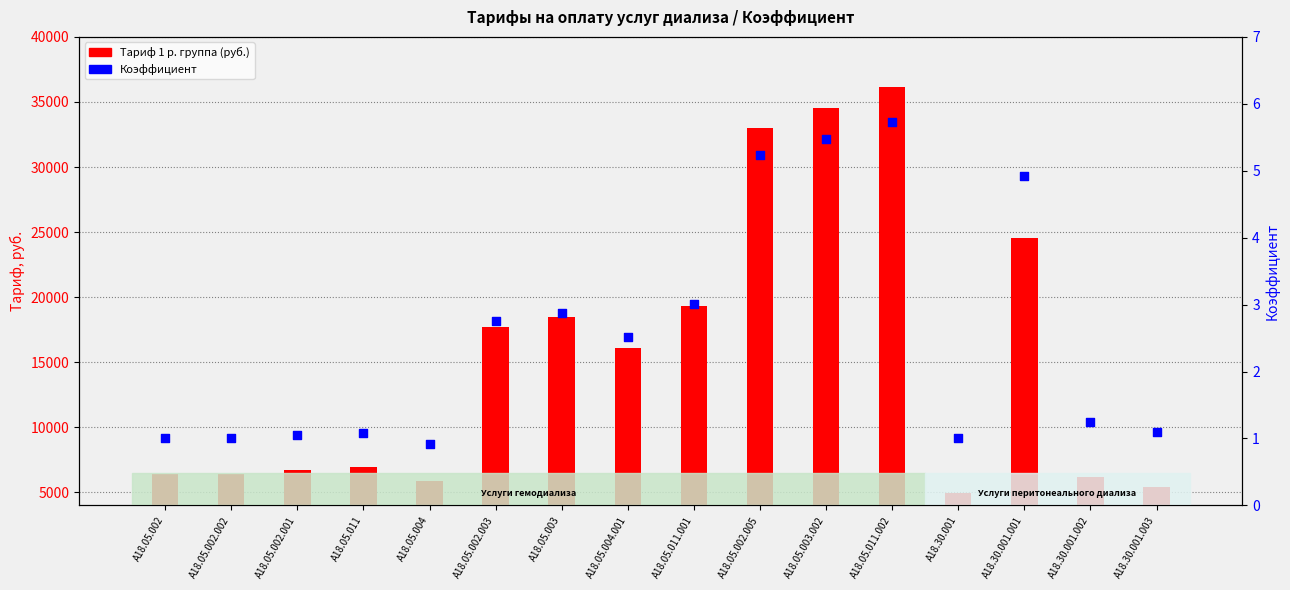

Which series contains the highest Y value?

Тариф 1 р. группа (руб.)